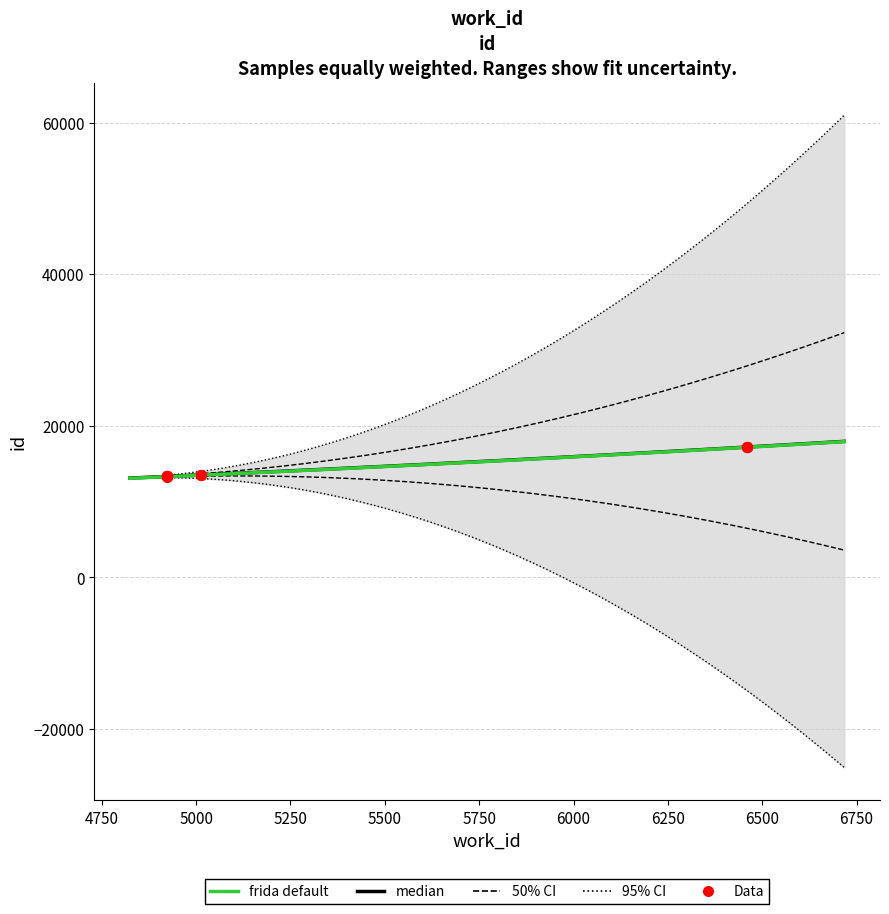

Between 5012 and 6459, which is larger?

6459